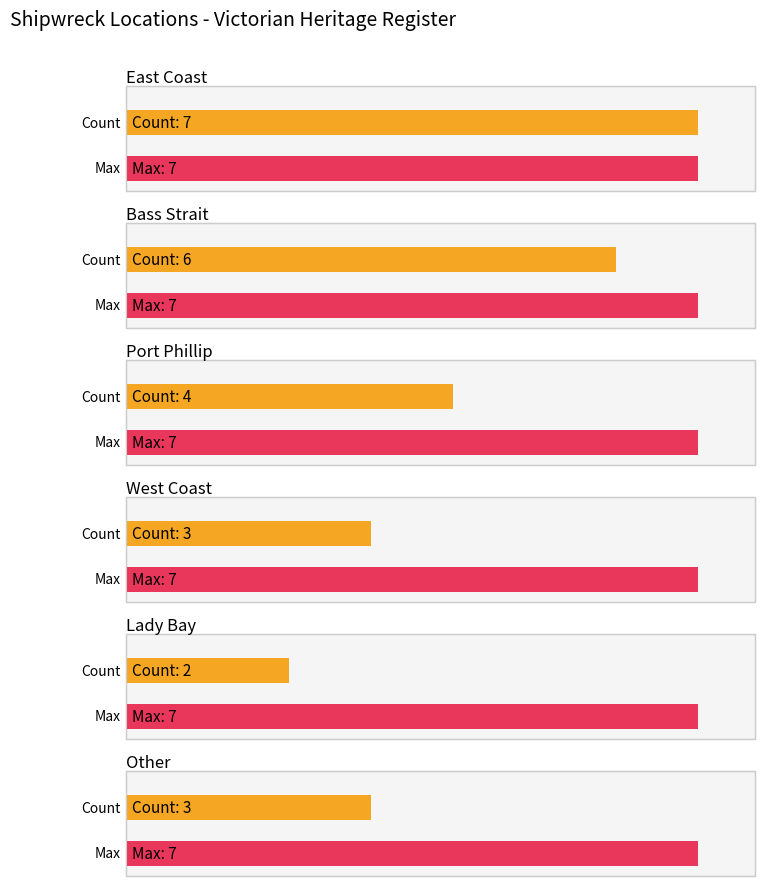

What is the average value?

4